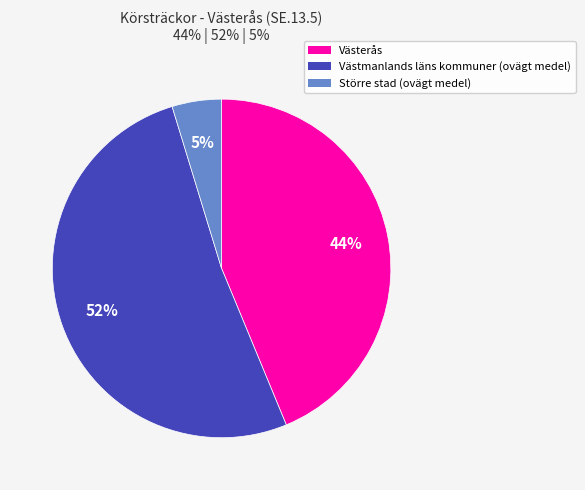

True or false: Västmanlands läns kommuner (ovägt medel) accounts for 57% of the total.

False